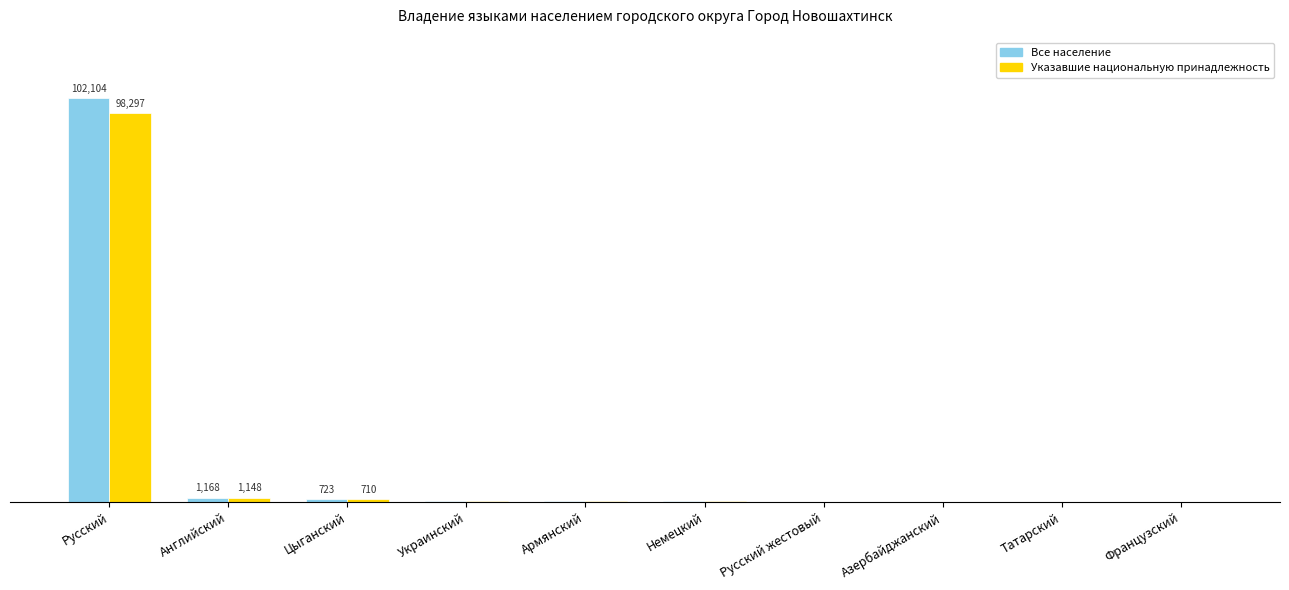

Where is Все население nearest to the value 51082?

Английский